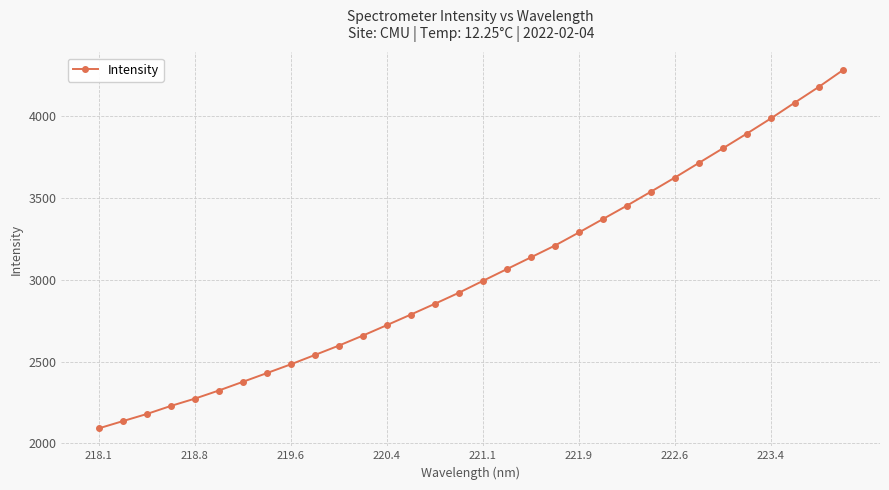

What is the difference between the maximum and second lowest values?

2145.0